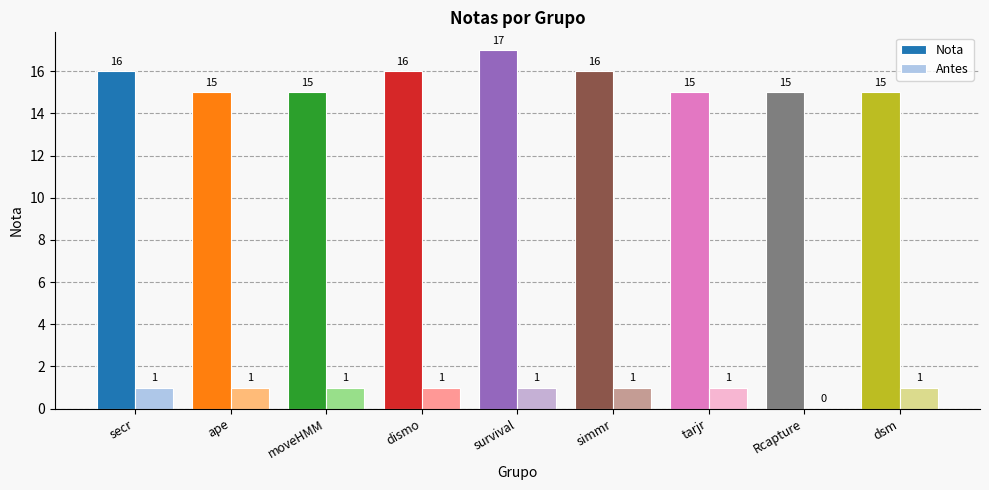

What is the sum of all Nota values?

140